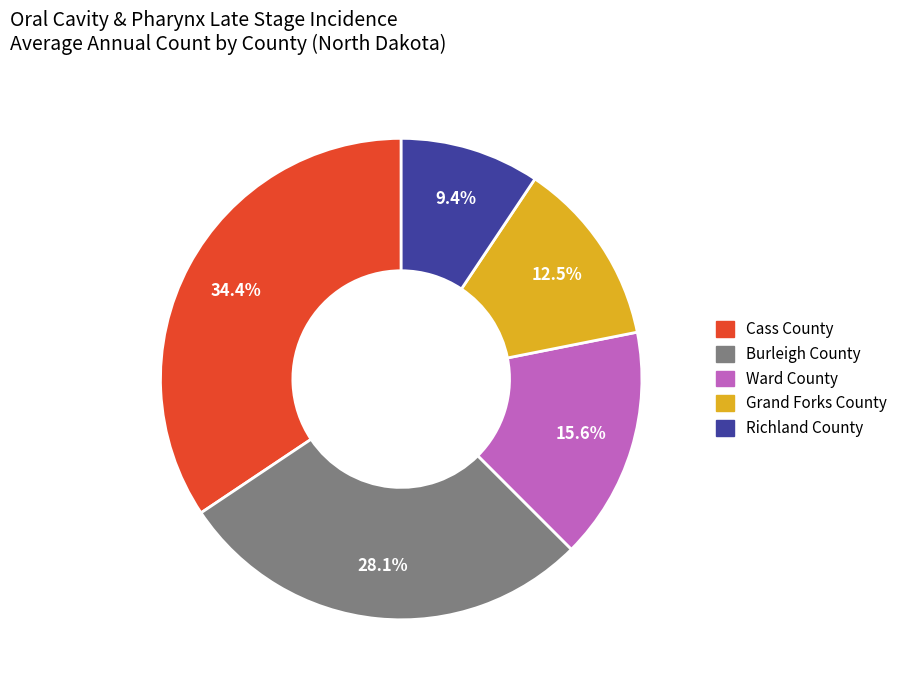

Is it true that Burleigh County is 42% of the pie?

False